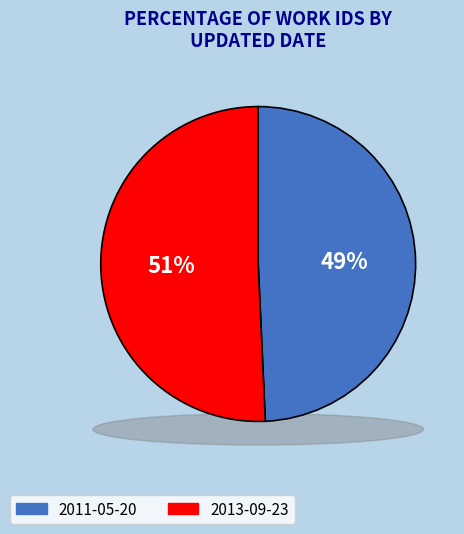

To the nearest percent, what percentage of the pie is 2011-05-20?

49%